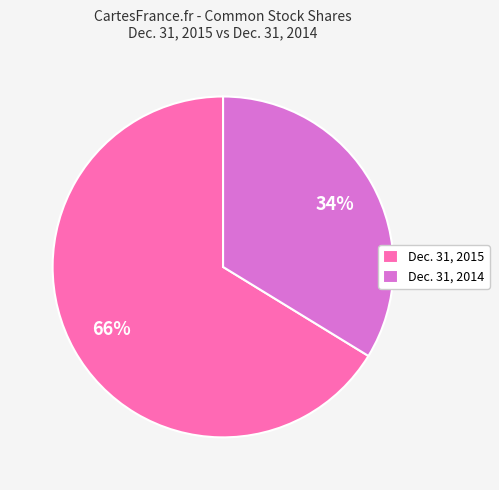

Between Dec. 31, 2014 and Dec. 31, 2015, which is larger?

Dec. 31, 2015